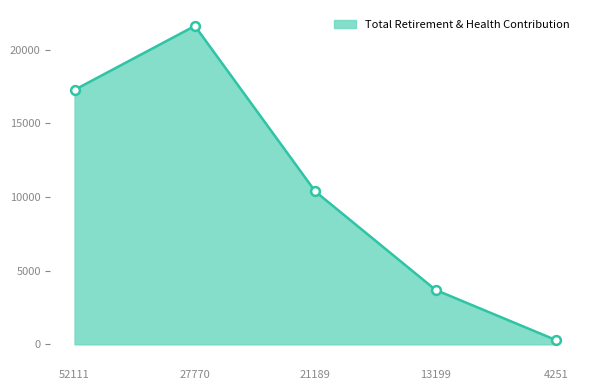

Approximately how many times larger is the value at 52111 compared to 13199?

4.7